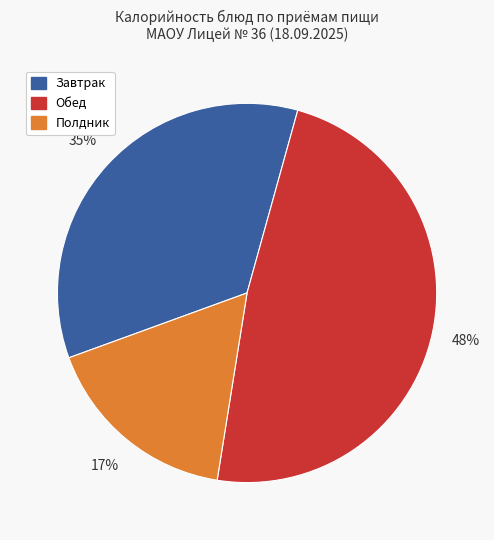

To the nearest percent, what is the average slice percentage?

33%